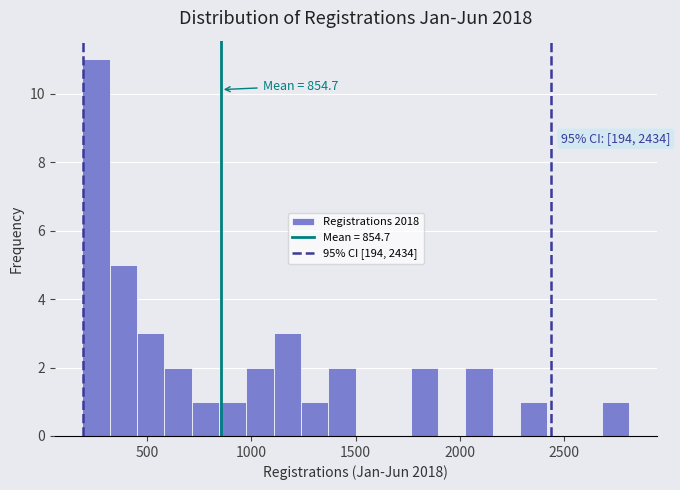

Read against the x-axis, roughly where is the centre of the tallest bar?

250